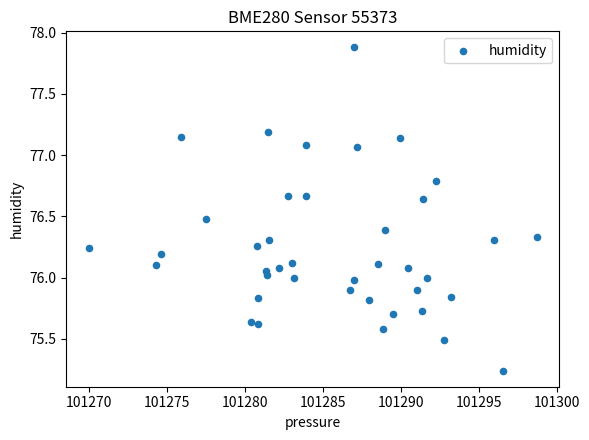

What is the range of Y values (max minus min)?

2.6